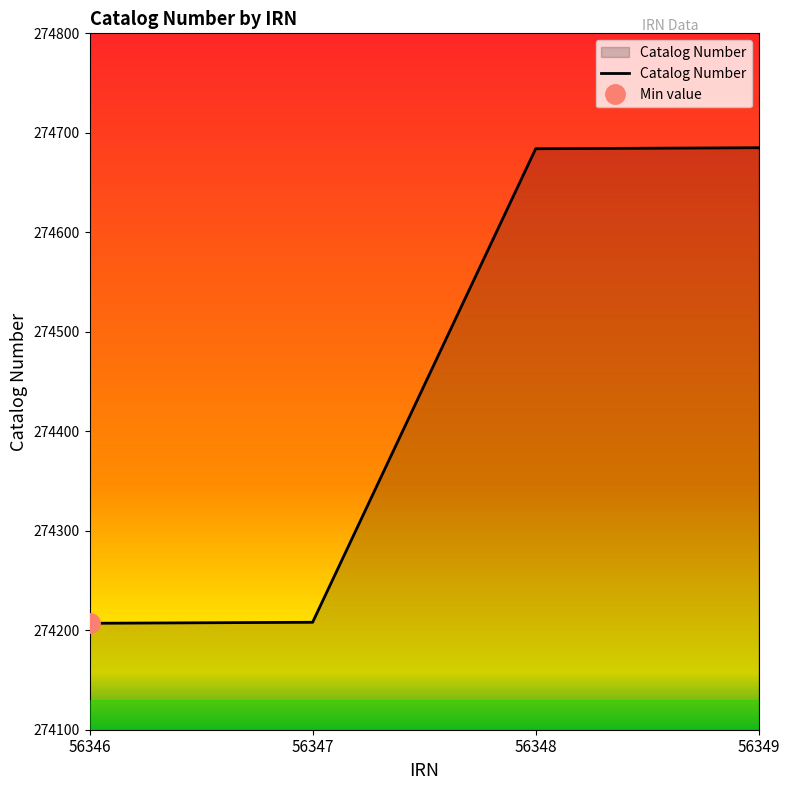

What is the sum of the values at 56348 and 56346?

548891